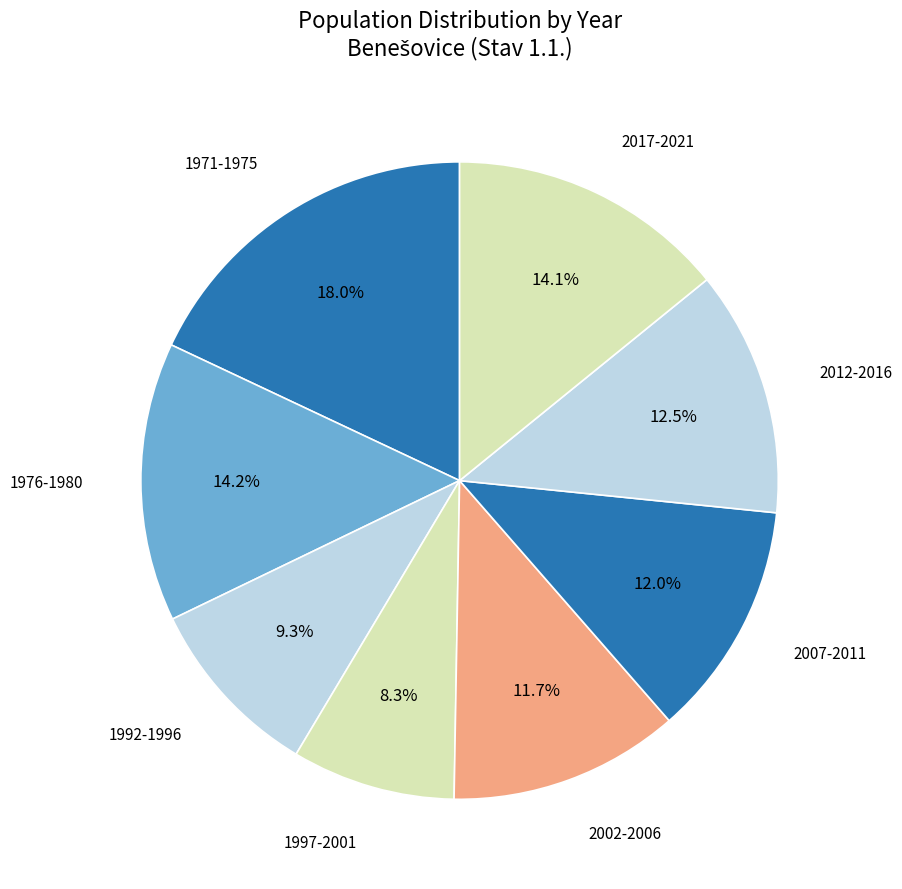

Count the number of slices in the pie.

8